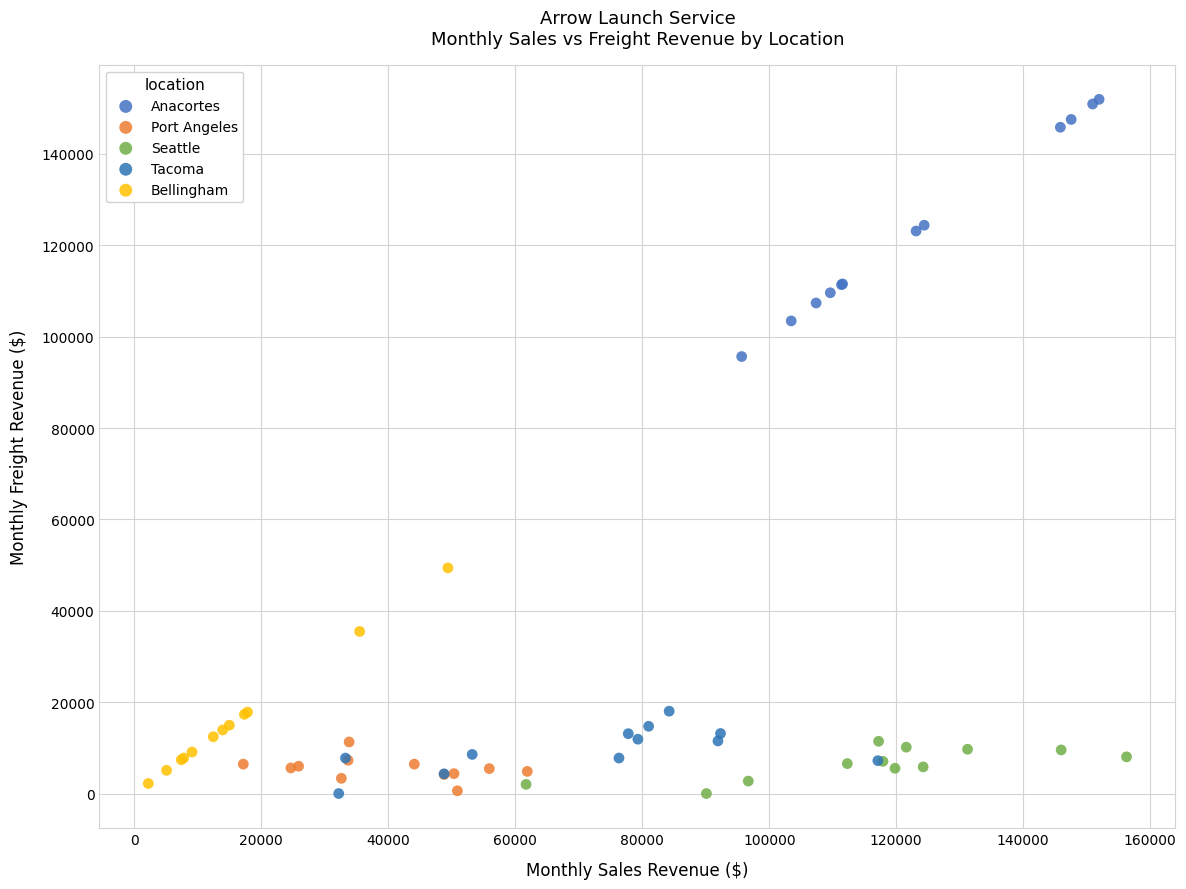

Which series has the widest spread of Y values?

Anacortes